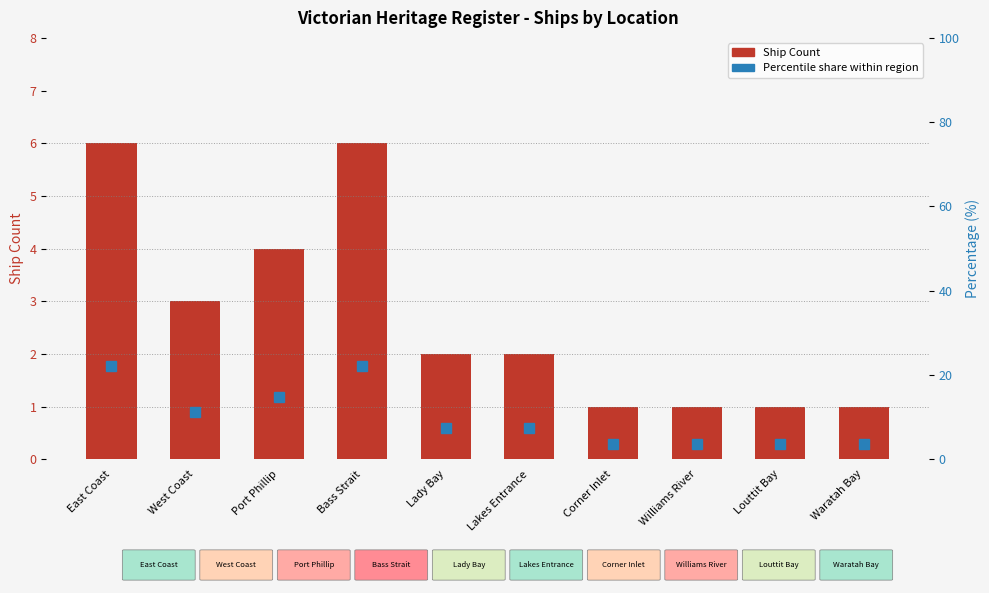

What is the difference between the Ship Count values at Corner Inlet and West Coast?

2.0